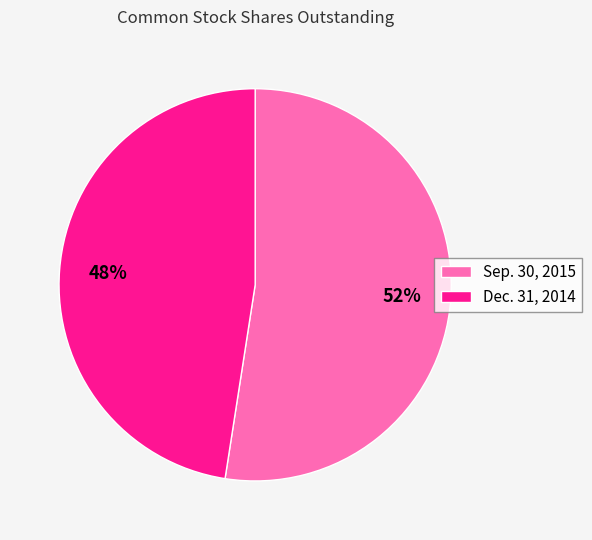

To the nearest percent, what is the average slice percentage?

50%